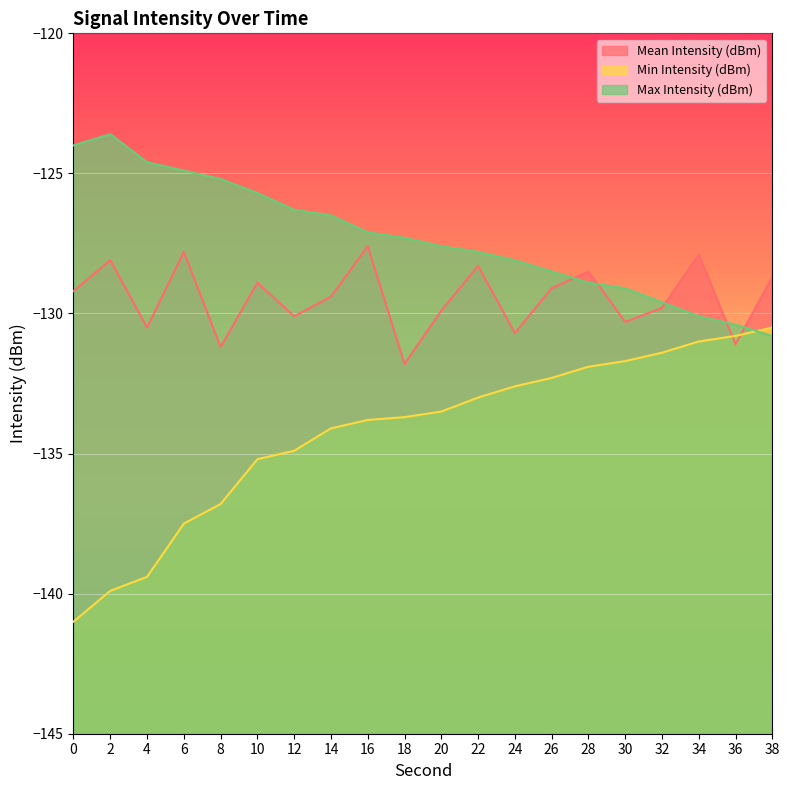

What is the value of the Min Intensity (dBm) point at the 19th from the left?

-130.8